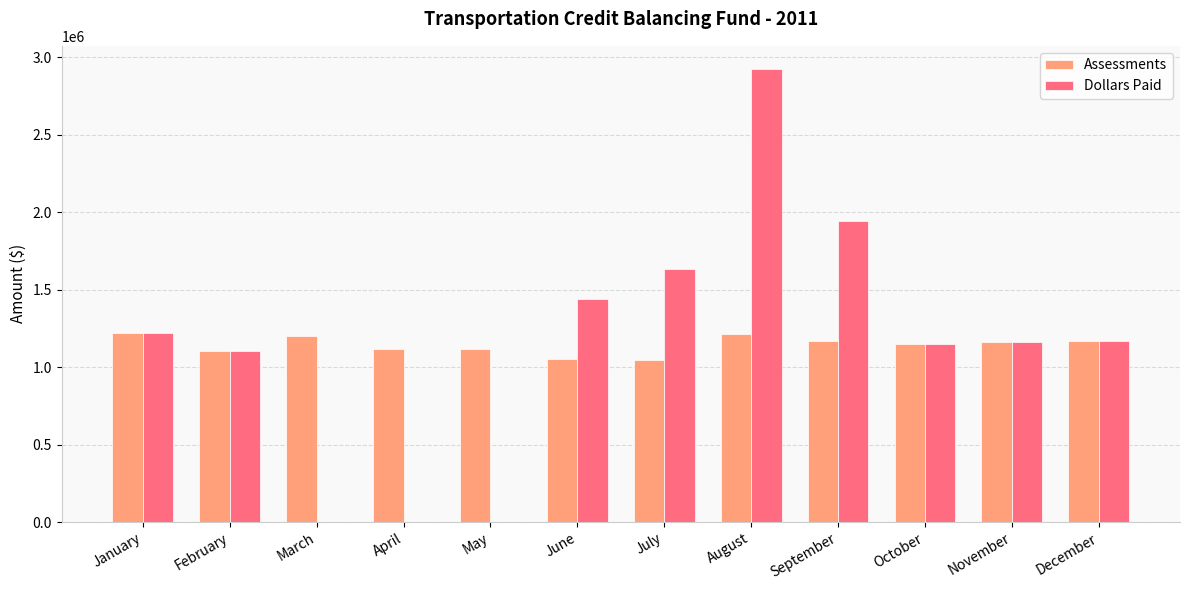

Does the chart contain stacked bars?

No